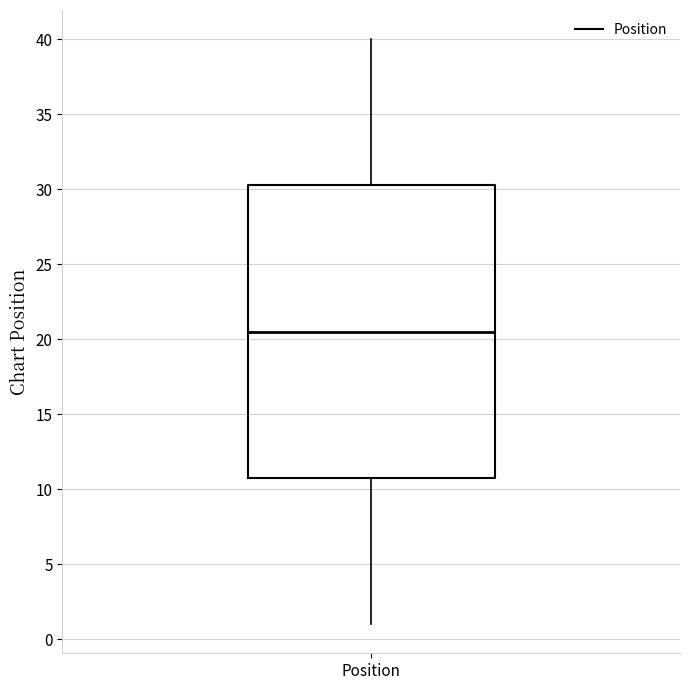

Transcribe this box plot: give where the median line is, the range the box spans, and where the two whiskers end, as read against the y-axis. The values are not printed on the chart, so give them approximately, as read against the axis.

median 20.5, box 11.0 to 30.5, whiskers 1.0 to 40.0